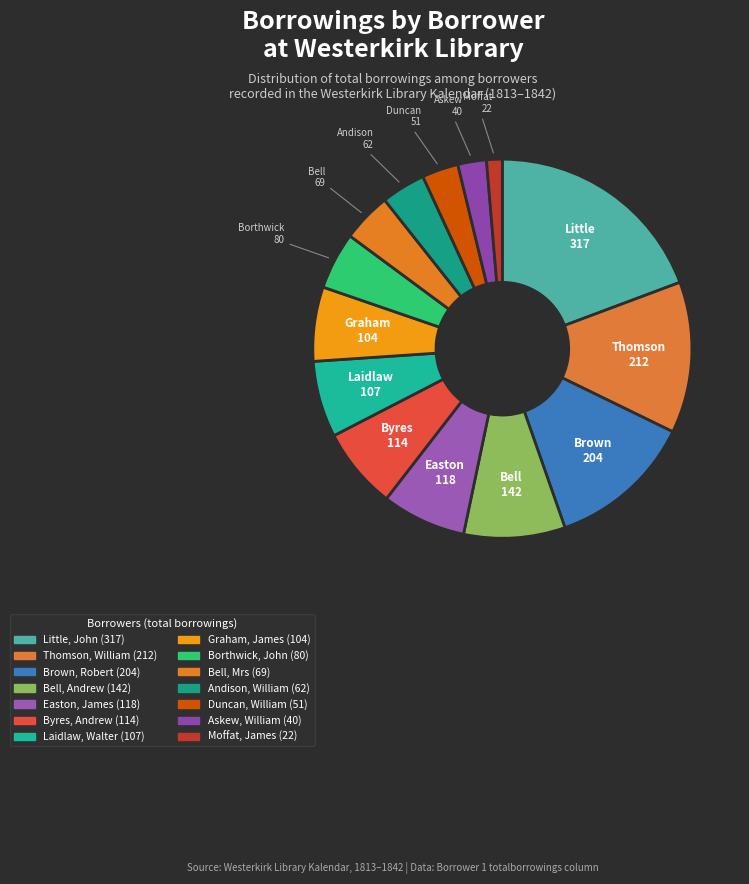

True or false: Laidlaw, Walter accounts for 1% of the total.

False